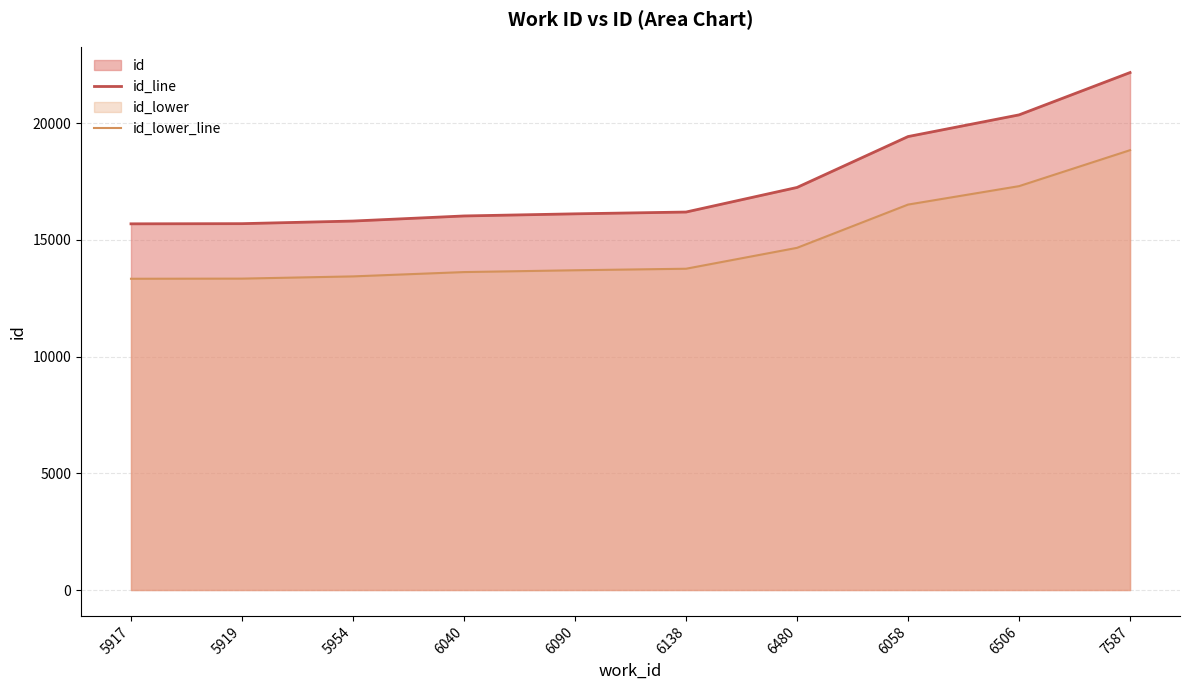

What is the difference between the maximum and minimum values in the id_line series?

6480.0